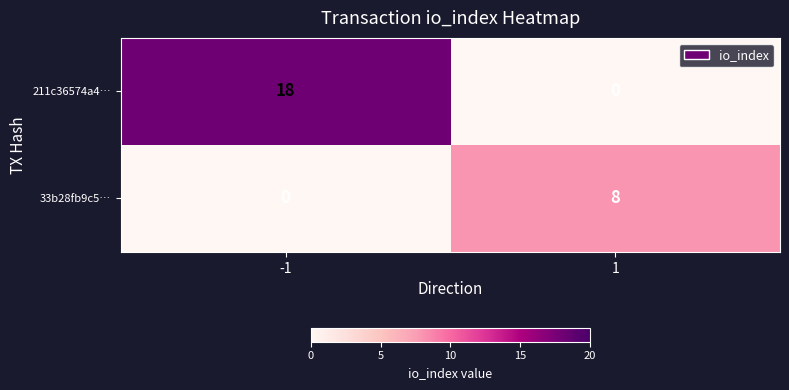

True or false: 33b28fb9c5… has a value of 4 at -1.

False